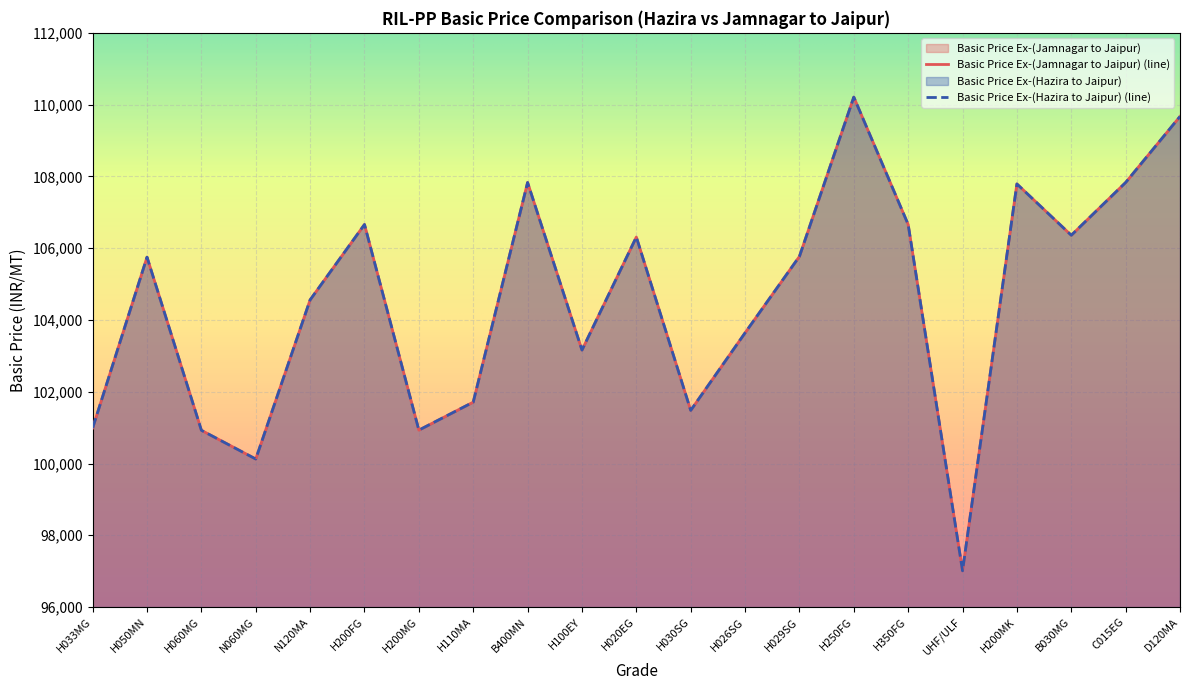

What is the difference between the Basic Price Ex-(Hazira to Jaipur) values at H200MK and N120MA?

3230